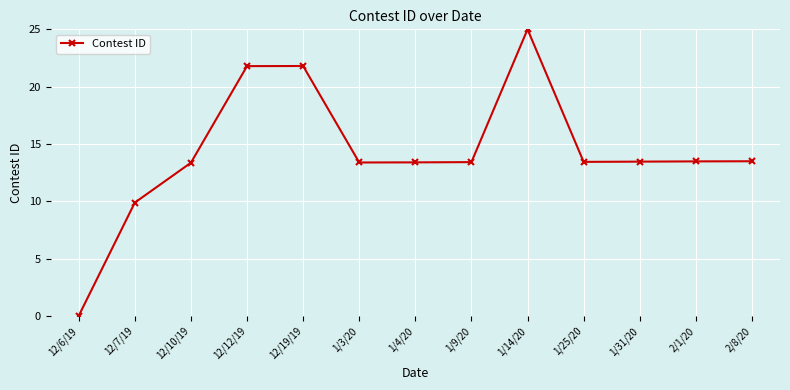

Which category has the highest value across all series?

1/14/20